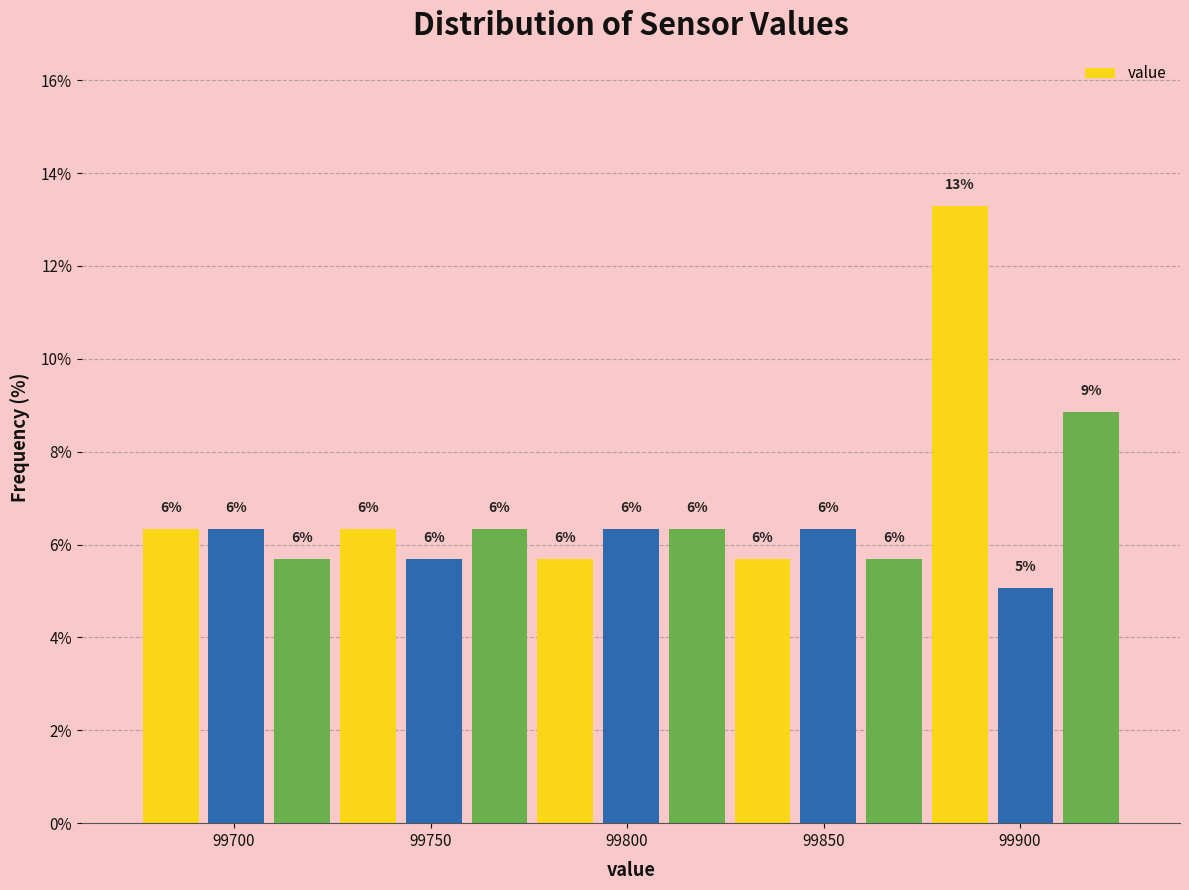

Read against the x-axis, roughly where is the centre of the tallest bar?

99885